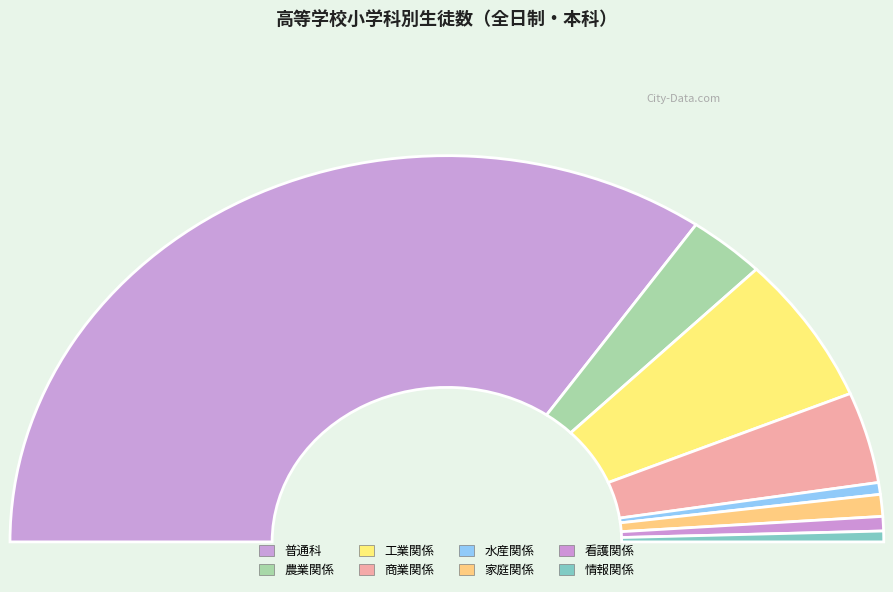

Combined, do 情報関係 and 工業関係 account for over 50%?

No